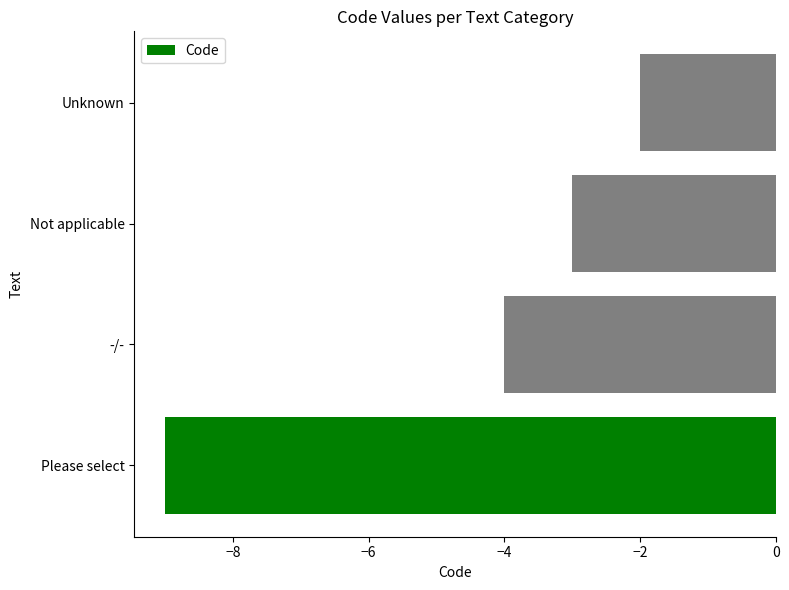

What is the difference between the maximum and minimum values?

7